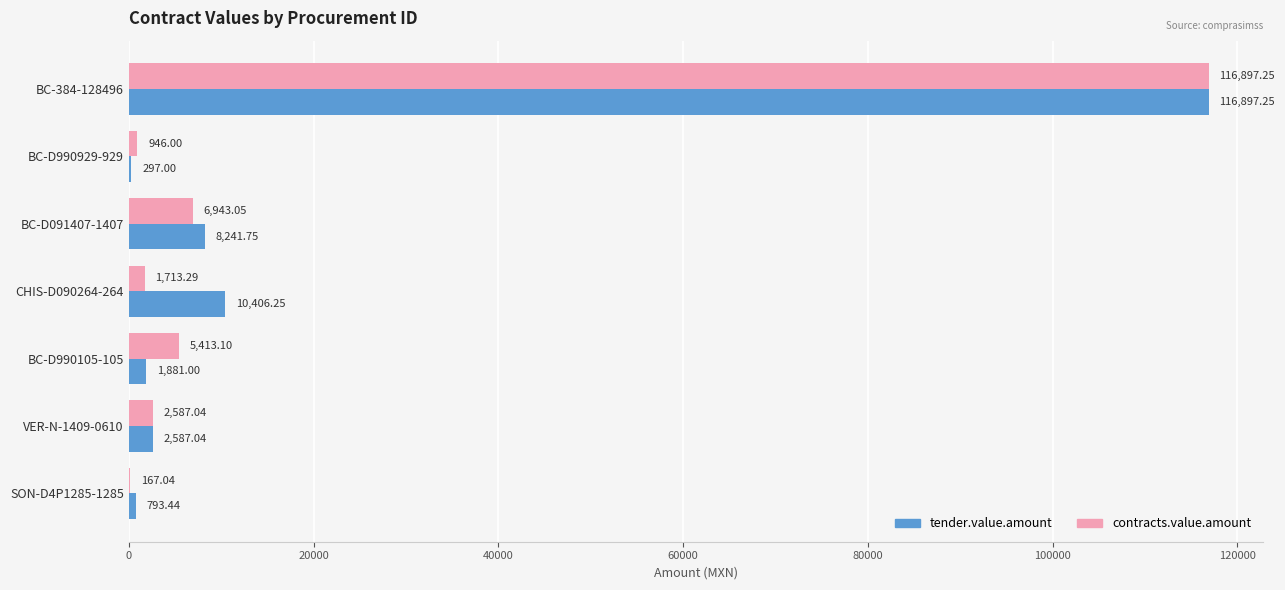

What is the sum of the tender.value.amount values at BC-D990105-105 and SON-D4P1285-1285?

2674.4